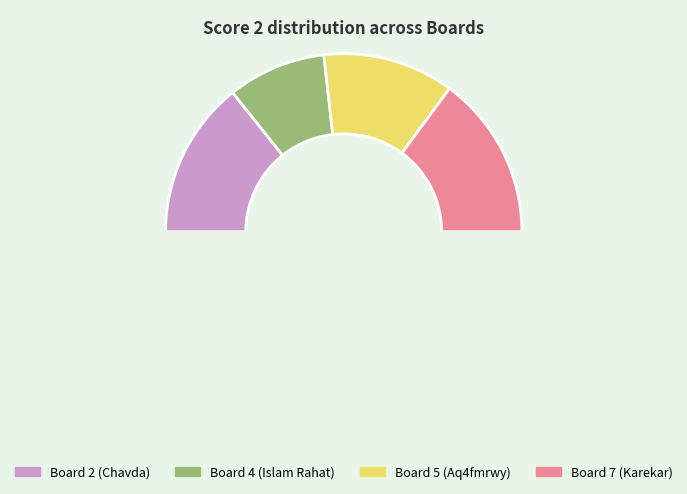

Count the number of slices in the pie.

5